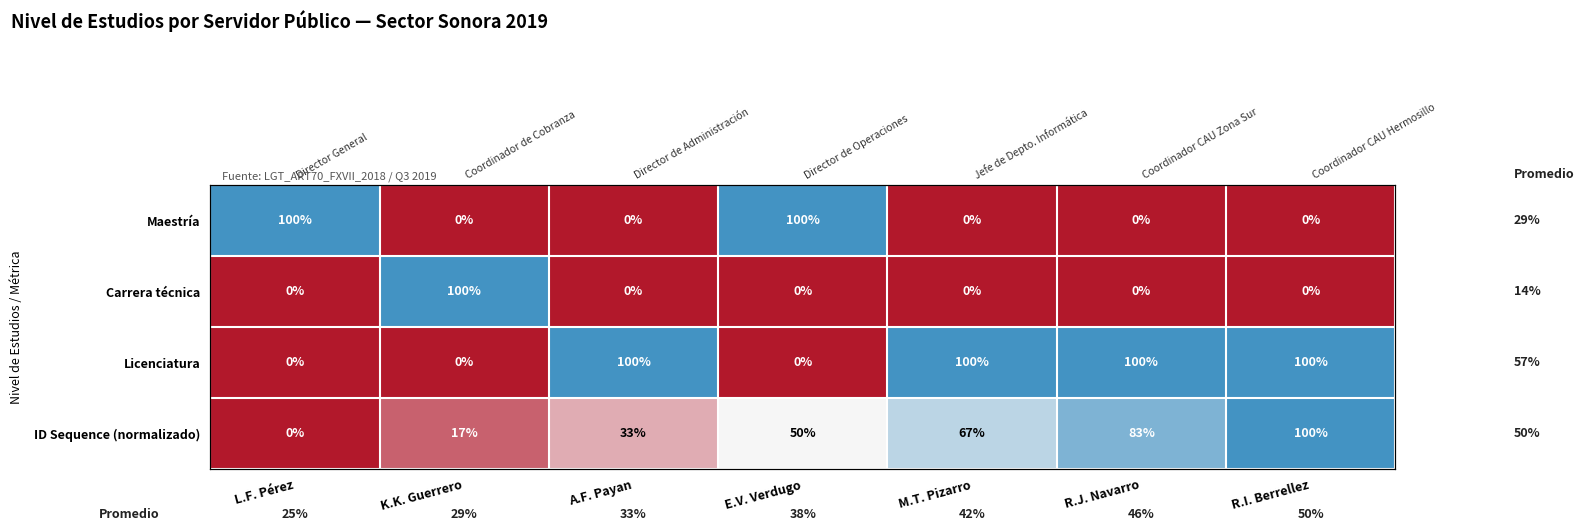

At E.V. Verdugo, list the series in order from smallest to largest.

Carrera técnica, Licenciatura, ID Sequence (normalizado), Maestría